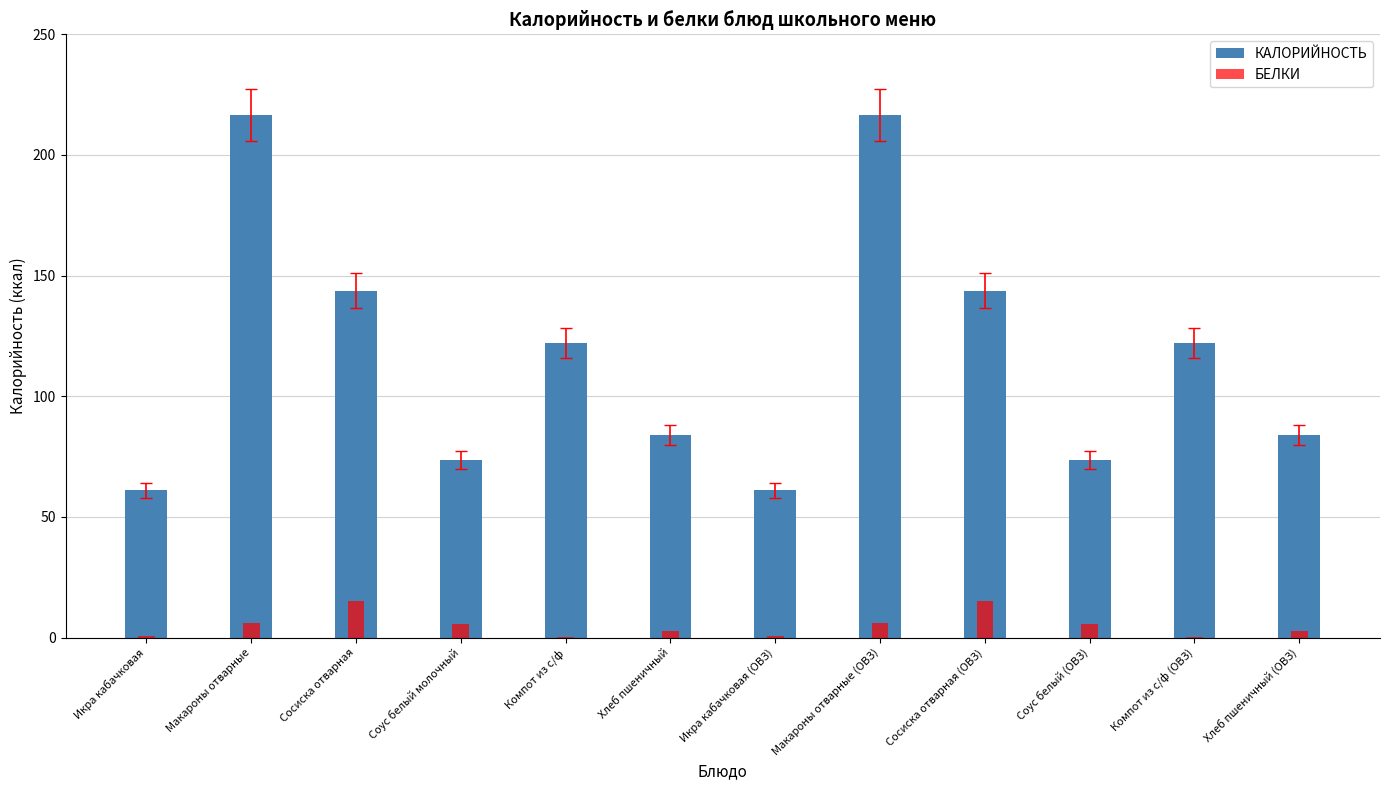

What is the label of the 5th bar from the right?

Макароны отварные (ОВЗ)